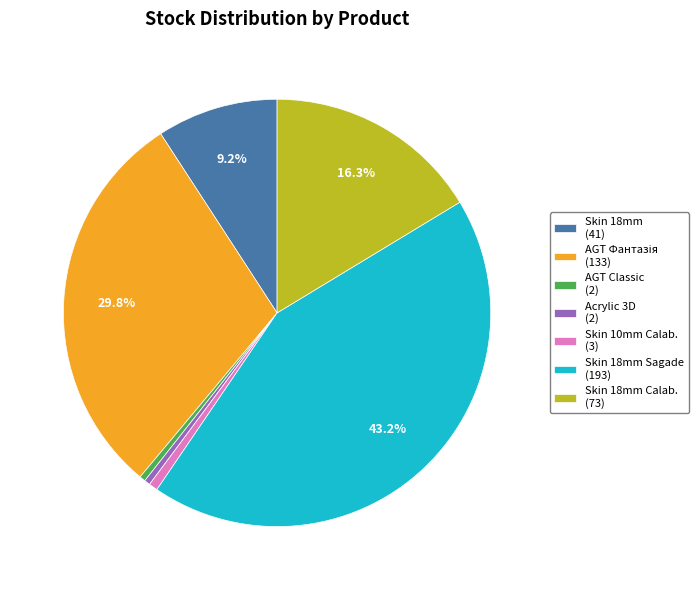

What is the largest slice in the pie chart?

Skin 18mm Sagade (193)